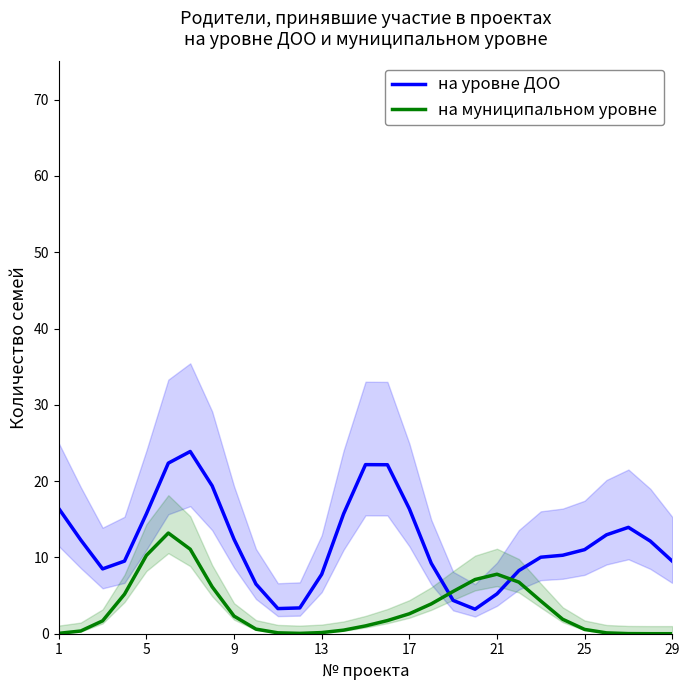

True or false: на уровне ДОО has a value of 11.0 at 24.

True